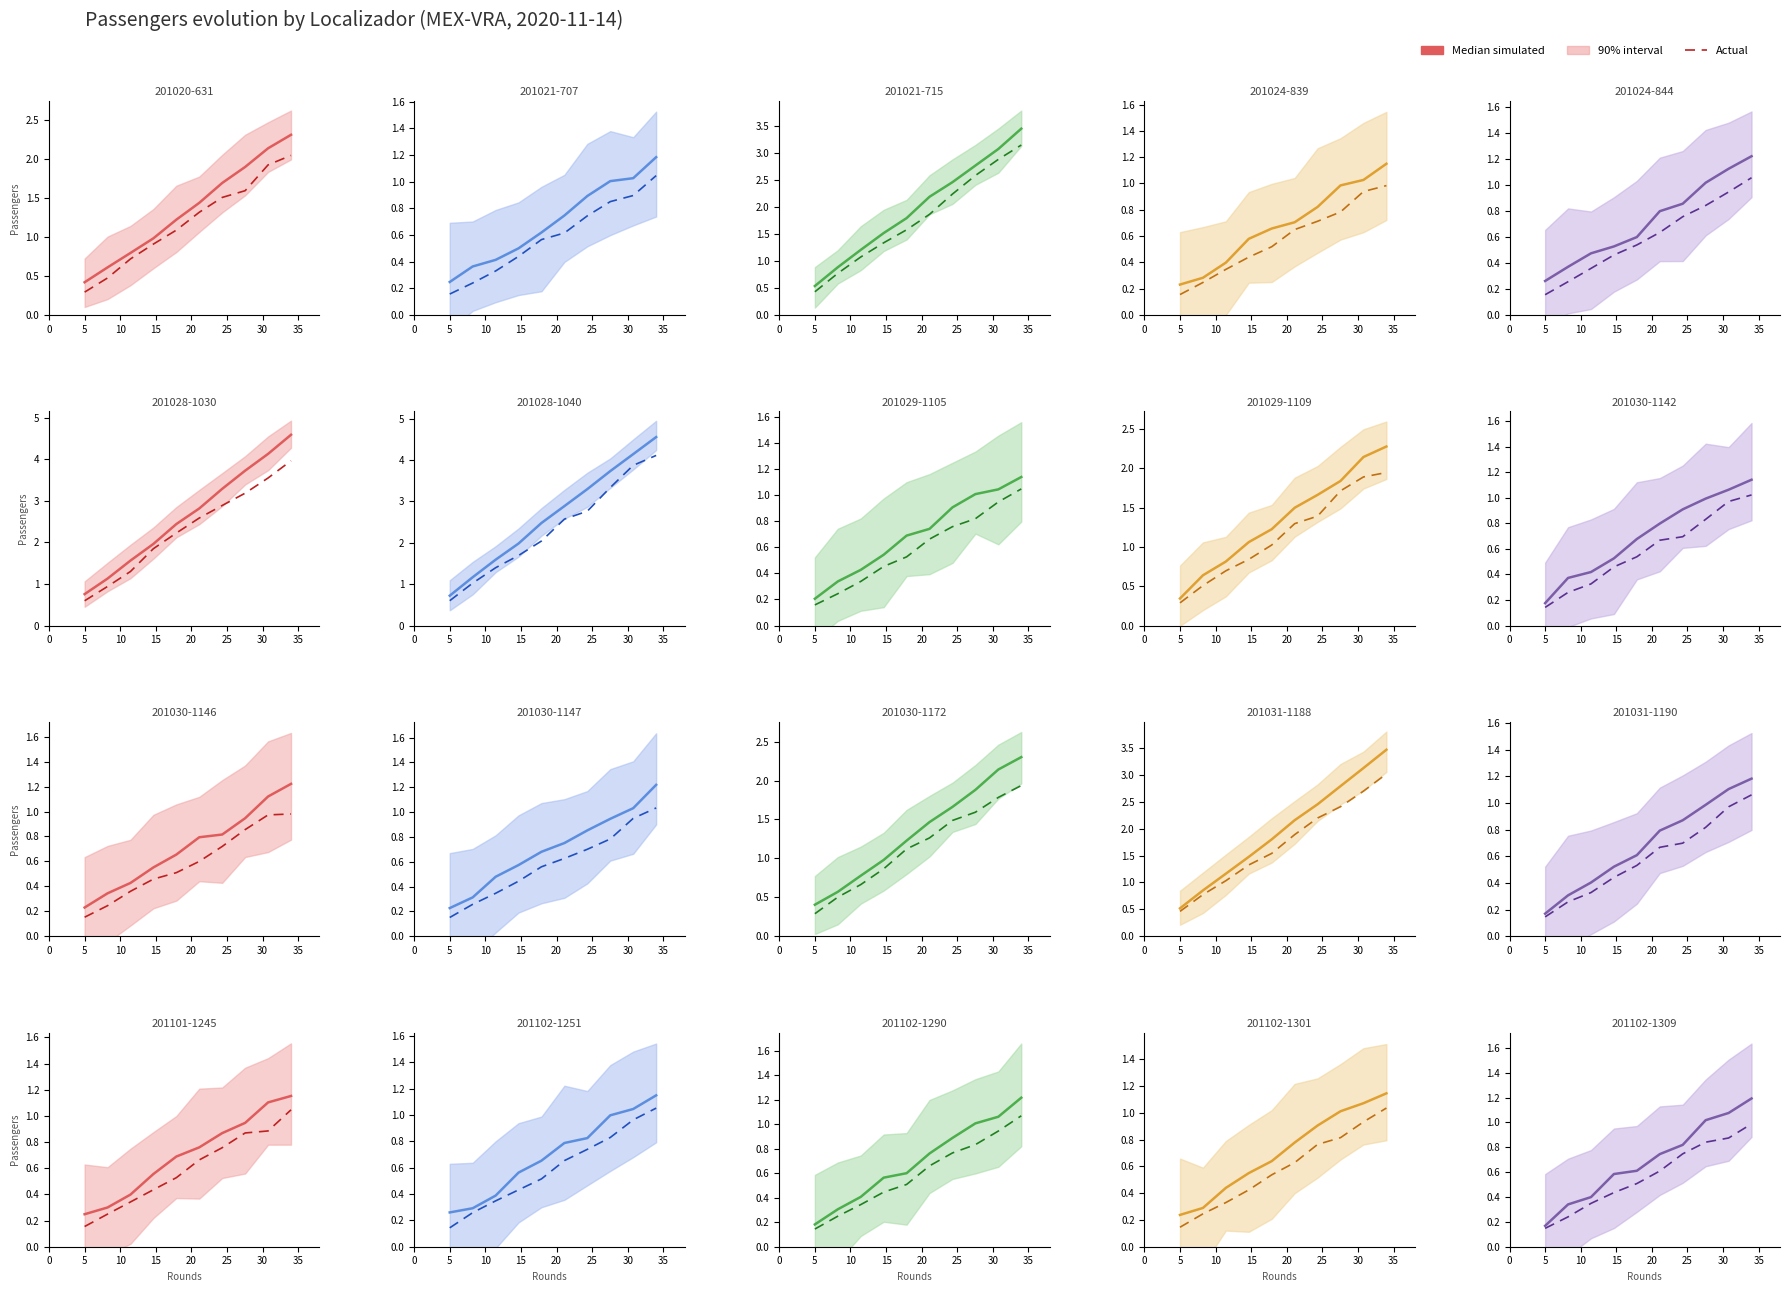

What is the difference between the highest and lowest values at 9?

0.2